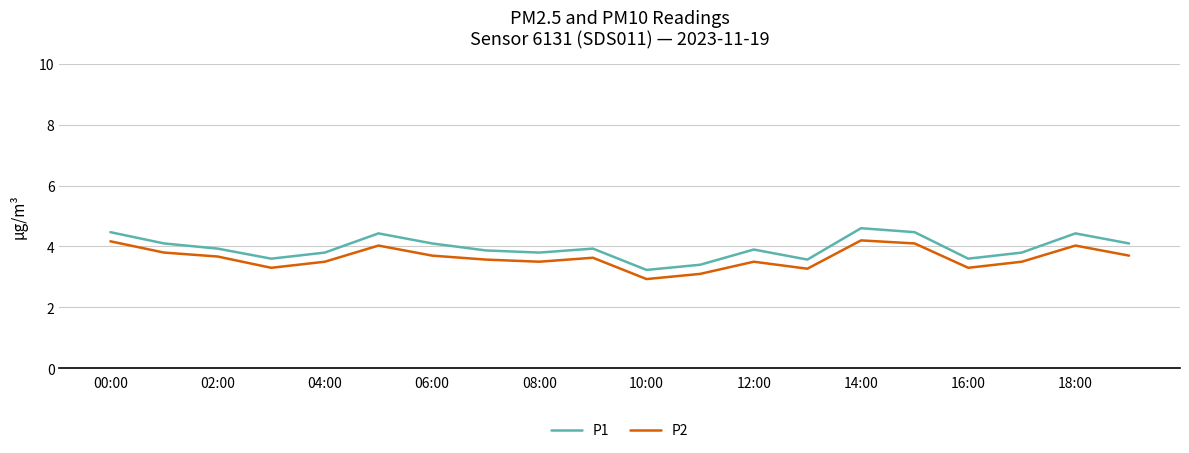

True or false: P2 and P1 cross at least once.

False